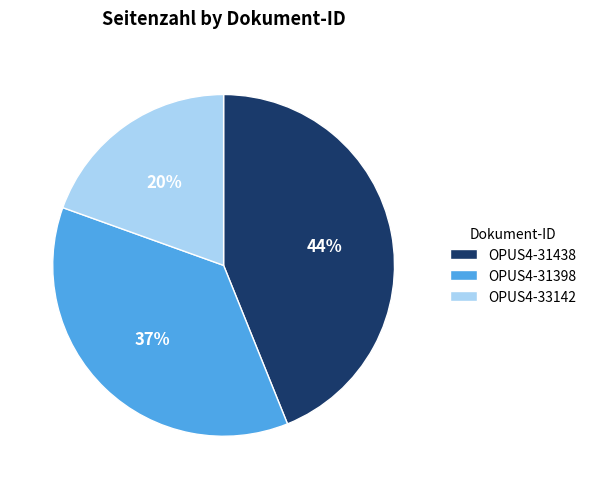

Is there any slice that represents more than half of the pie?

No